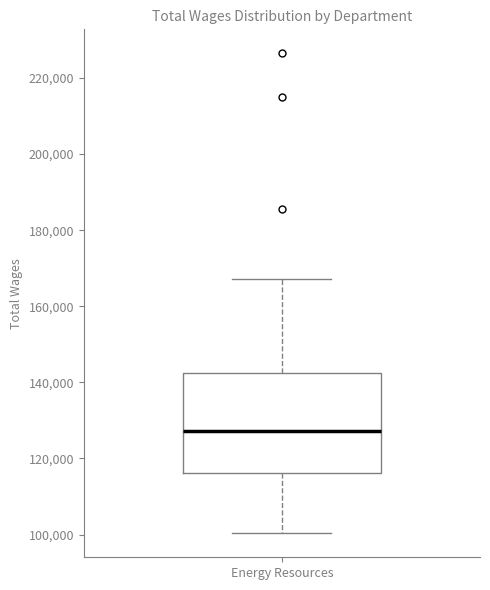

Transcribe this box plot: give where the median line is, the range the box spans, and where the two whiskers end, as read against the y-axis. The values are not printed on the chart, so give them approximately, as read against the axis.

median 128000, box 116000 to 142000, whiskers 100000 to 168000